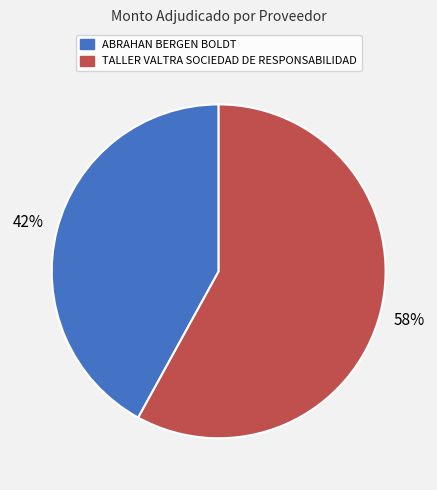

To the nearest percent, what is the combined percentage of ABRAHAN BERGEN BOLDT and TALLER VALTRA SOCIEDAD DE RESPONSABILIDAD?

100%